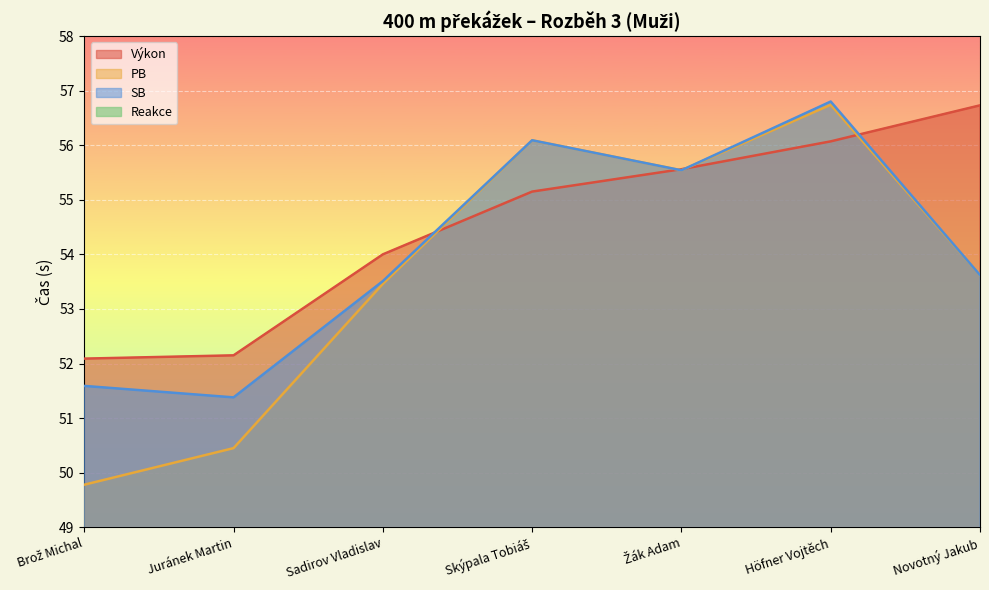

Which has a higher value, Sadirov Vladislav or Skýpala Tobiáš?

Skýpala Tobiáš